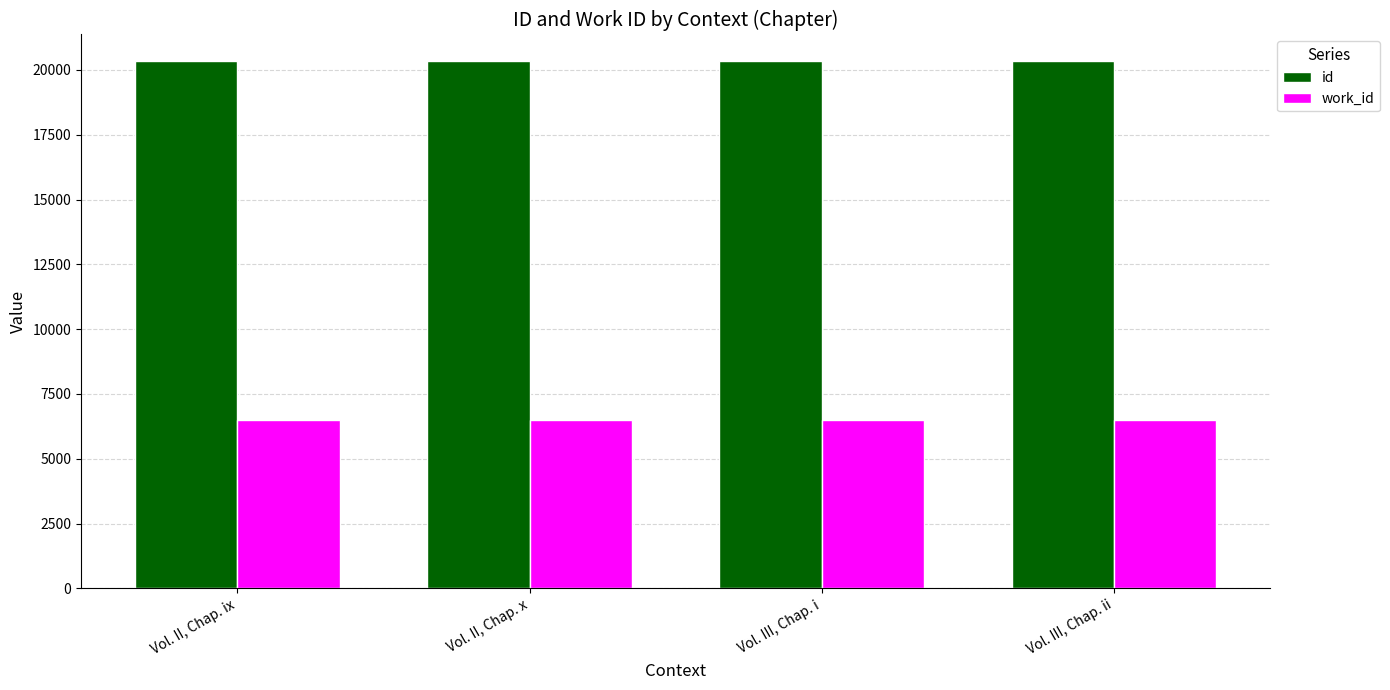

Count the number of data series in this chart.

2